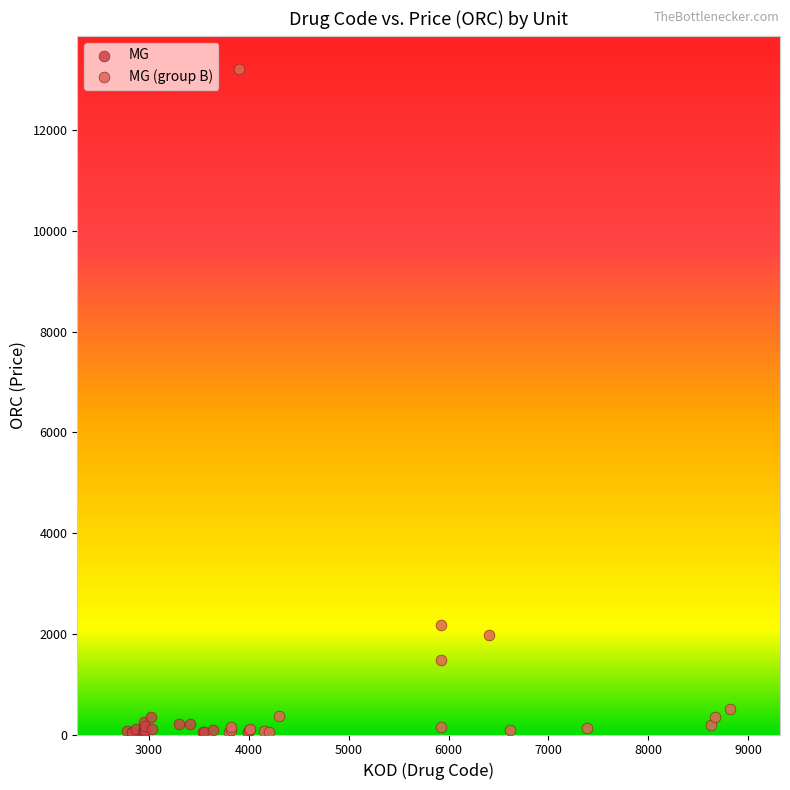

Which series reaches the maximum Y coordinate?

MG (group B)